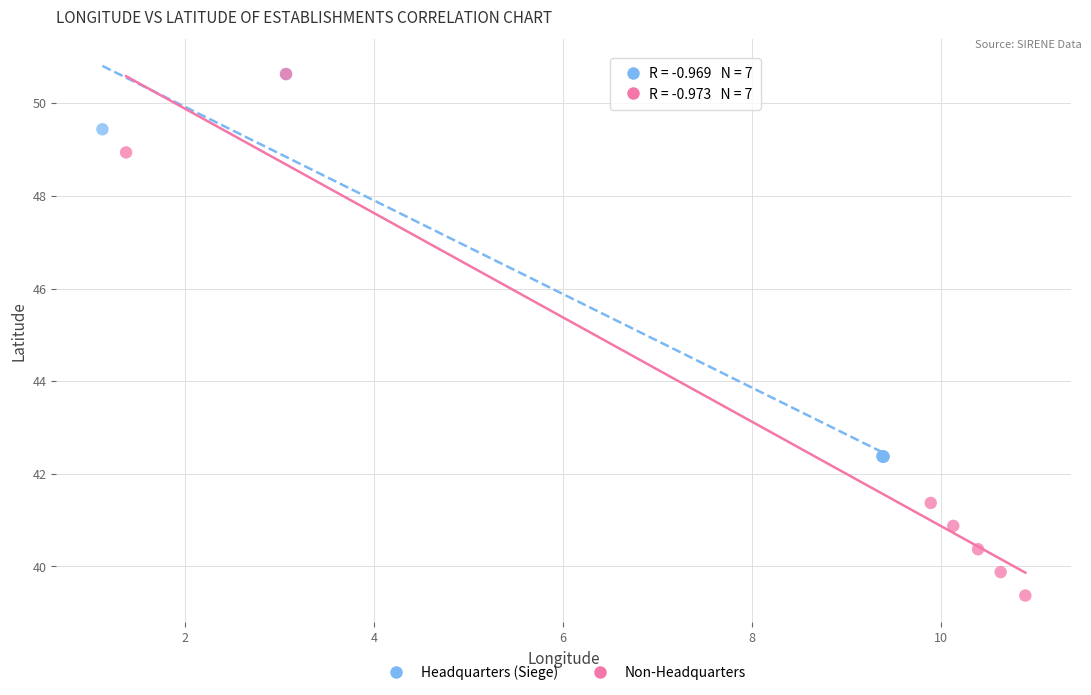

Which series contains the lowest Y value?

Non-Headquarters